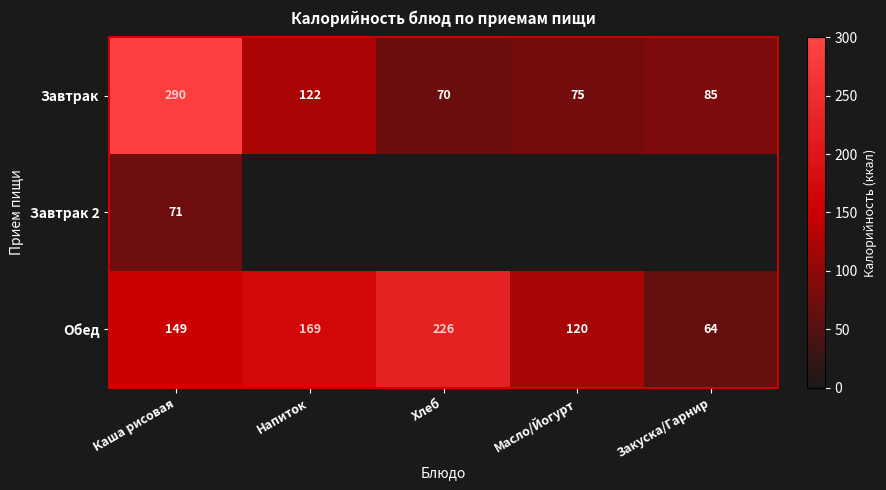

The Обед series shows 49 at Масло/Йогурт. True or false?

False